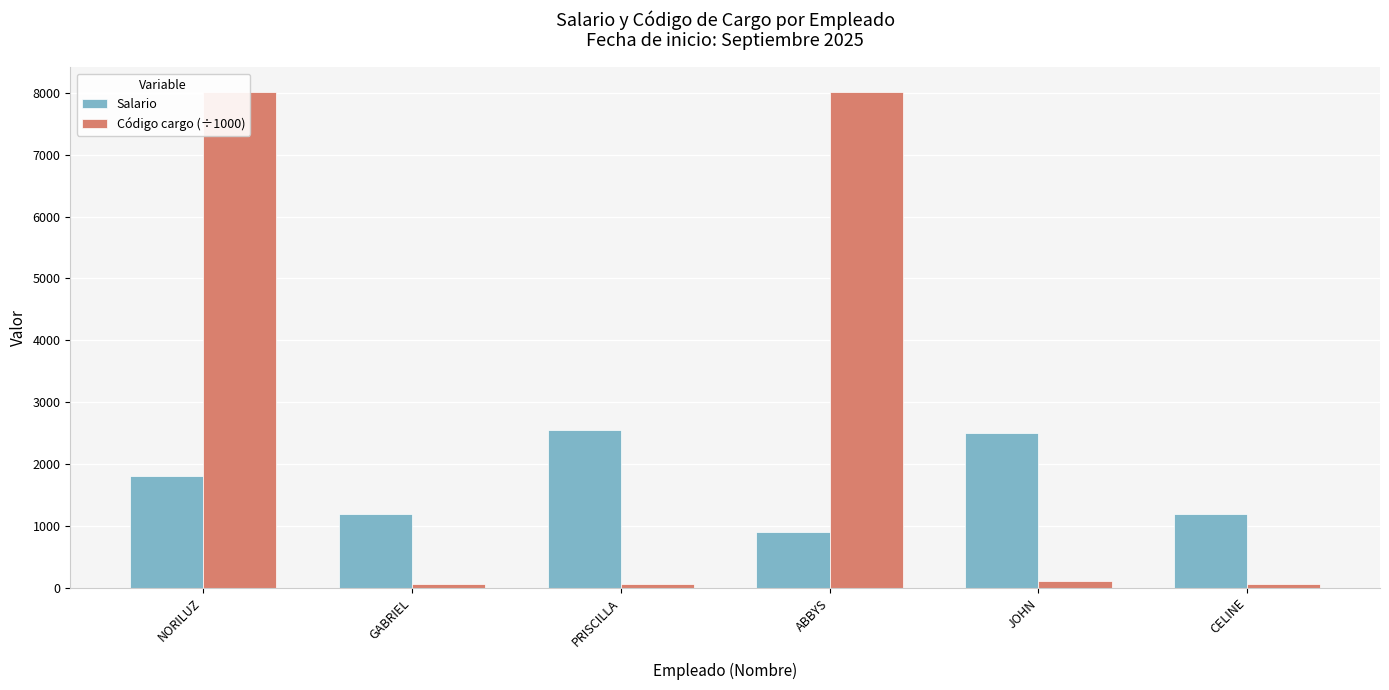

At PRISCILLA, list the series in order from smallest to largest.

Código cargo (÷1000), Salario